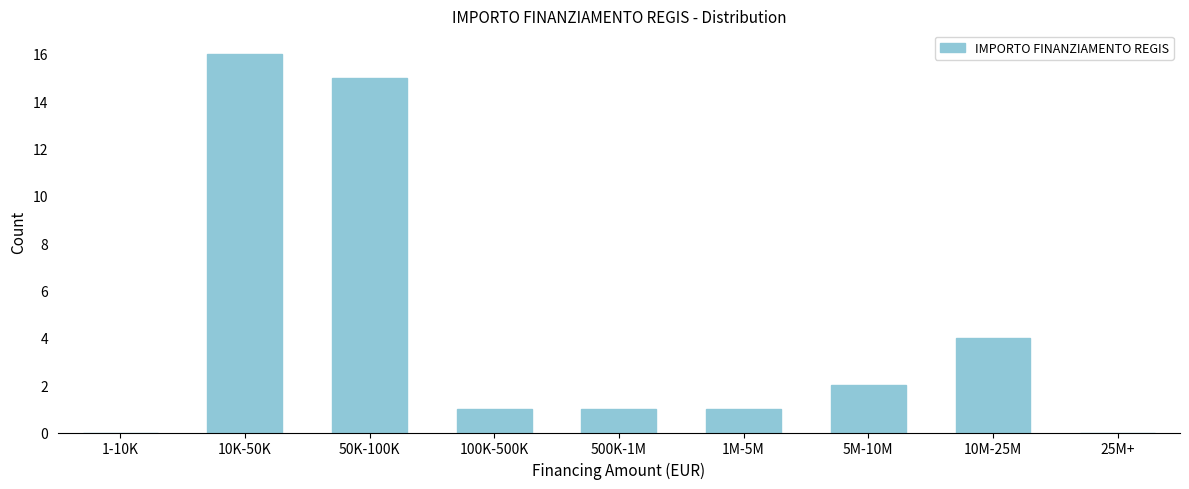

Reading left to right, transcribe all the data shown in this chart.

1-10K=0	10K-50K=16	50K-100K=15	100K-500K=1	500K-1M=1	1M-5M=1	5M-10M=2	10M-25M=4	25M+=0